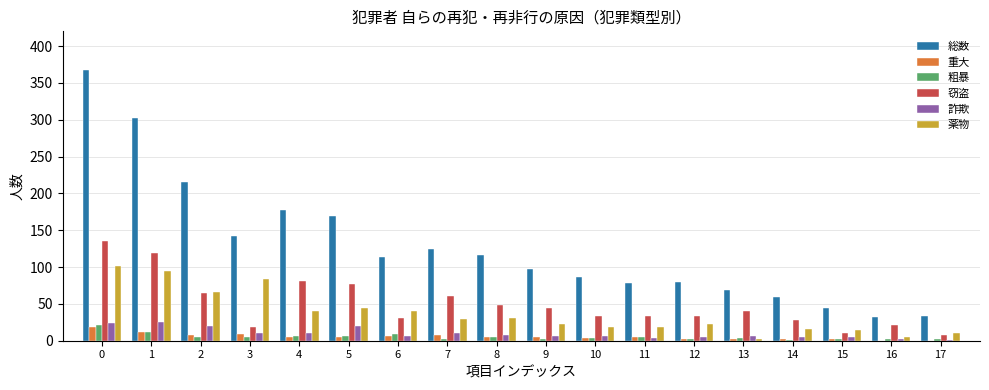

Which series changed the most between 2 and 15?

総数